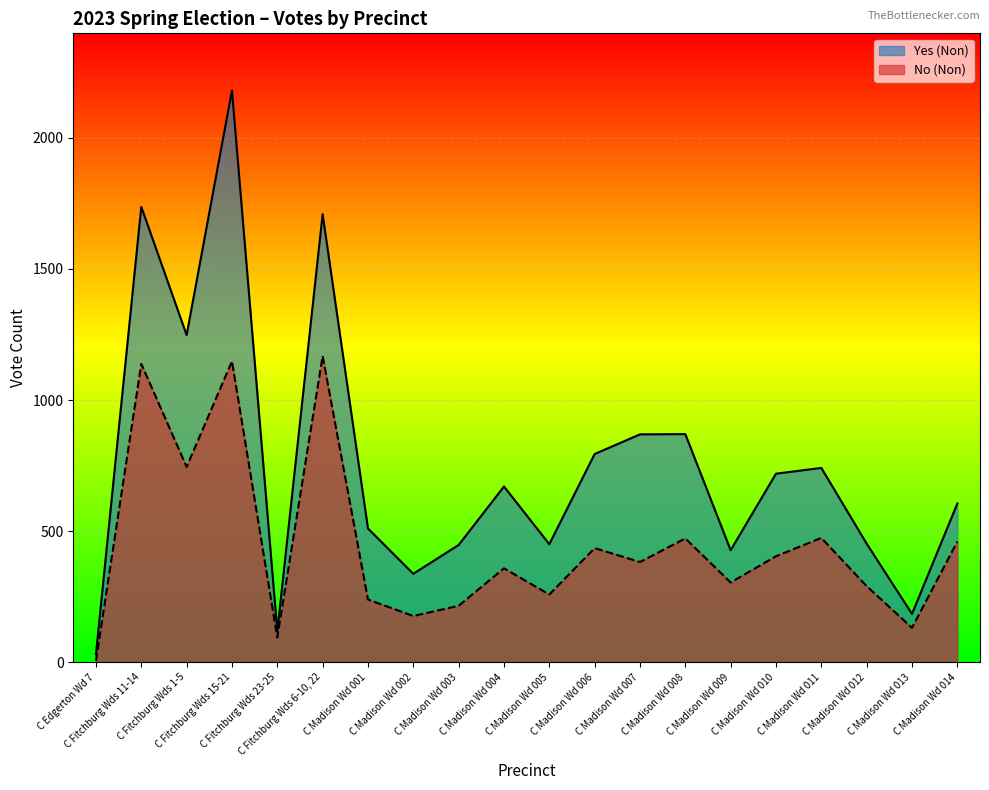

Reading left to right, extract all data points from this chart.

Yes (Non): 30	1737	1248	2181	118	1709	510	337	447	670	450	794	869	870	427	719	741	452	184	605
No (Non): 5	1138	745	1148	94	1168	239	176	215	358	258	435	382	472	304	404	474	290	131	460